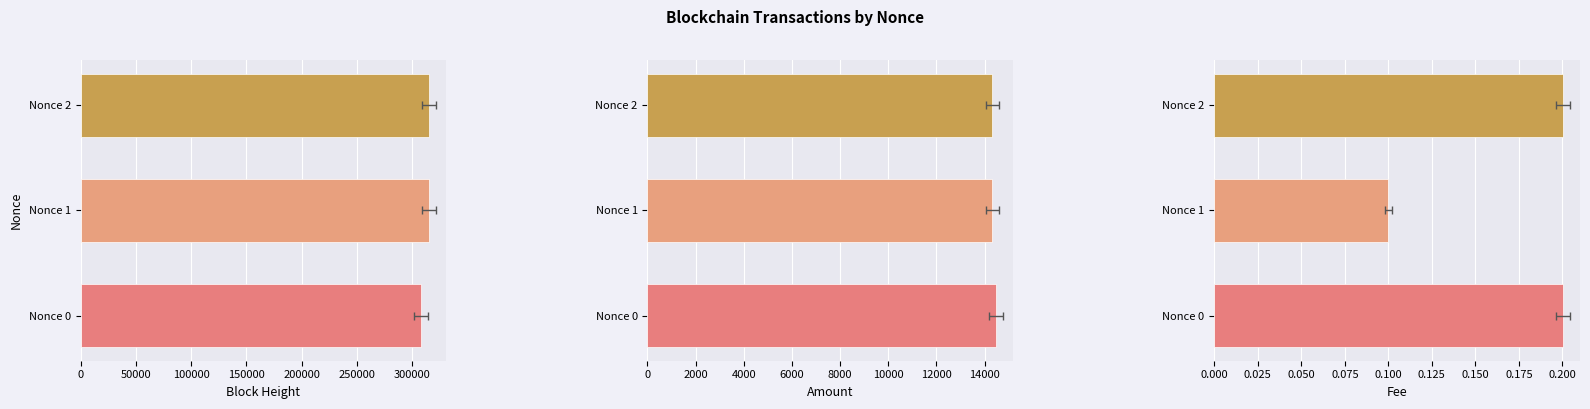

How many bars are there in each group?

3